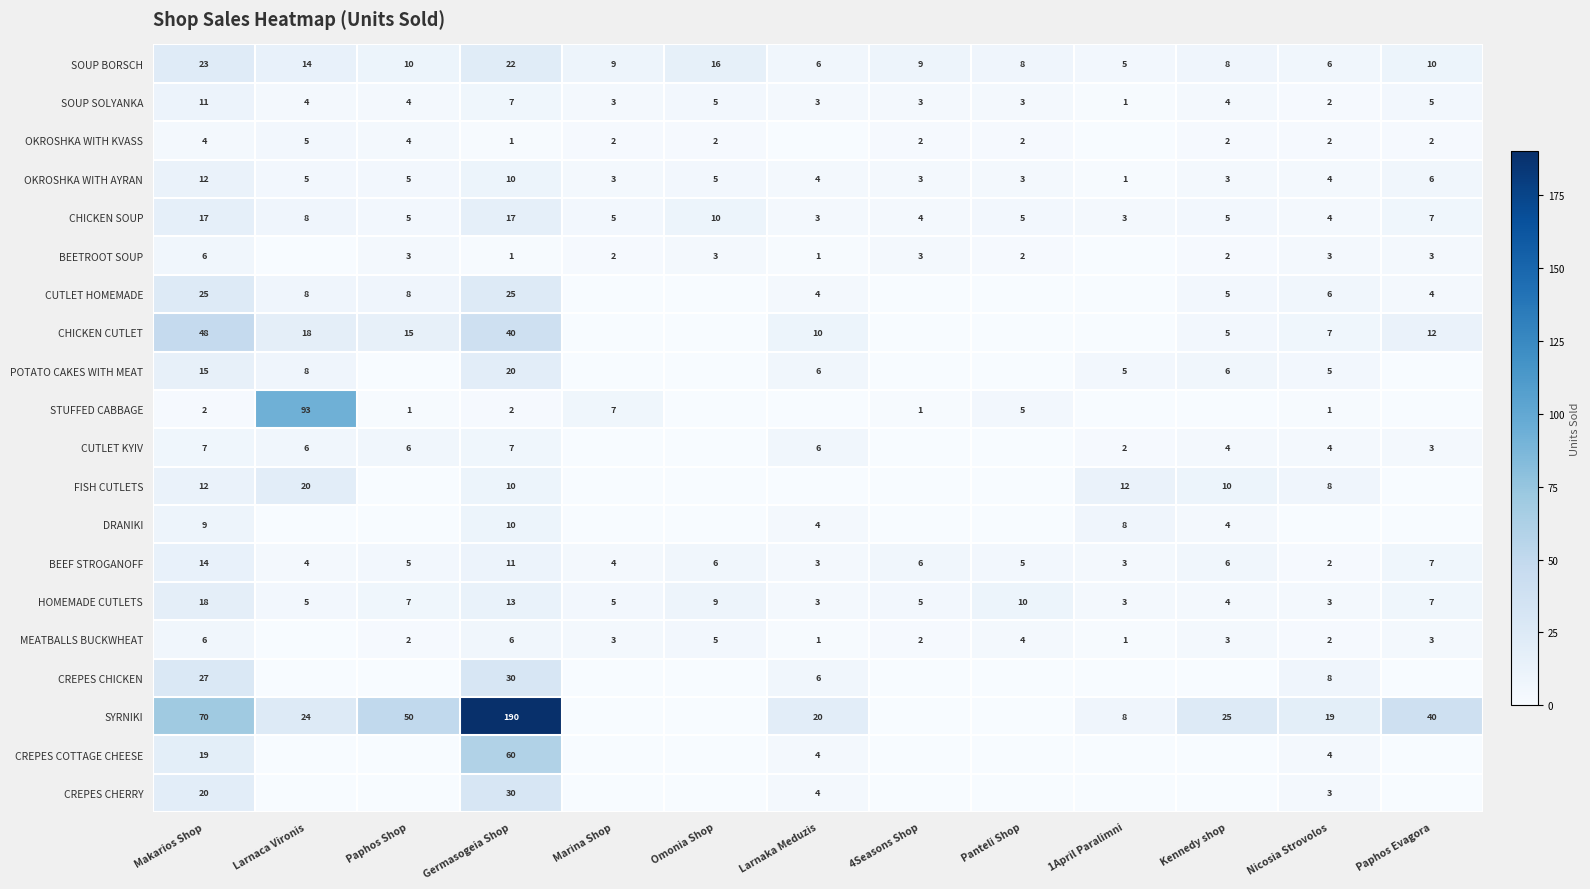

What is the minimum value for SOUP BORSCH?

5